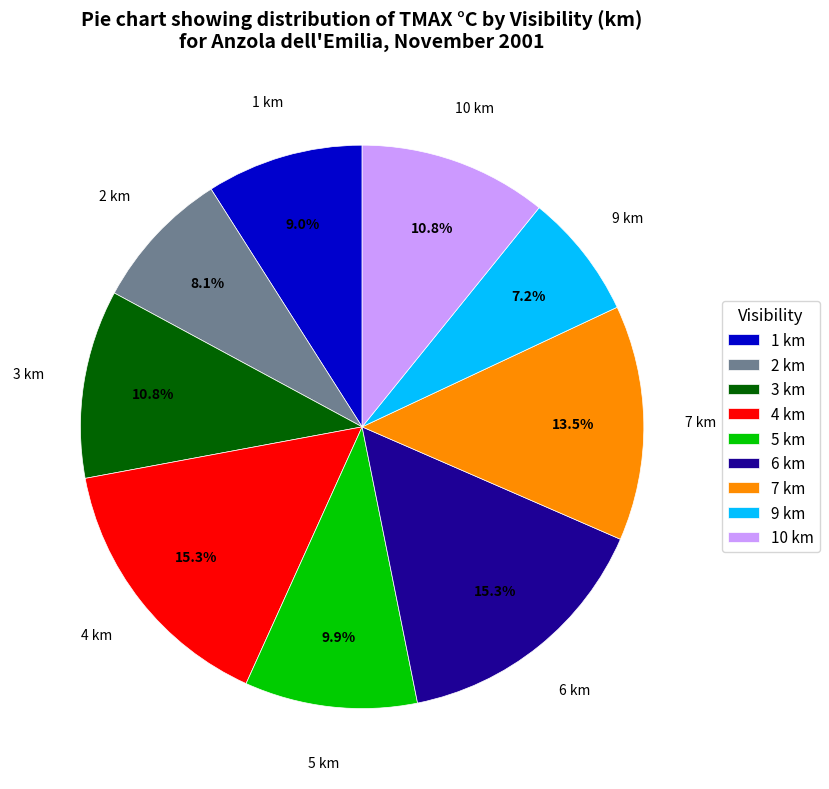

Is it true that 9 km is 14% of the pie?

False